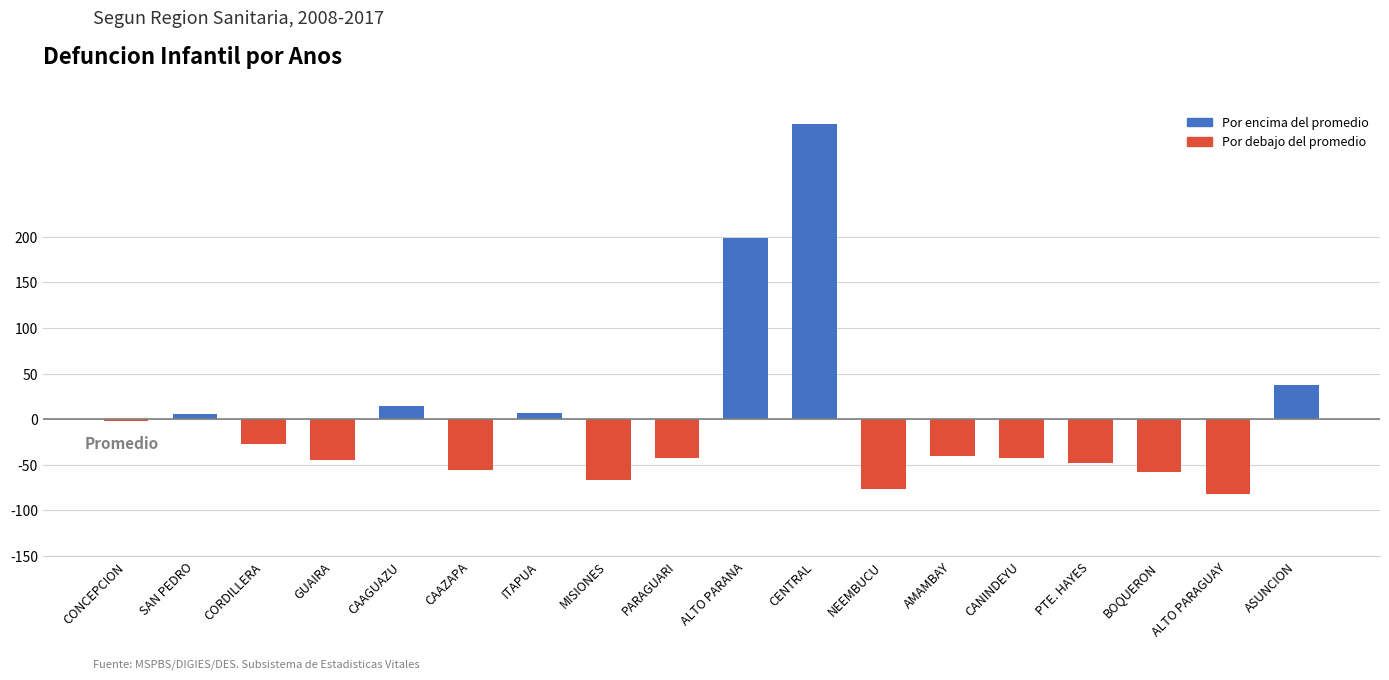

What is the label of the 5th bar from the right?

CANINDEYU